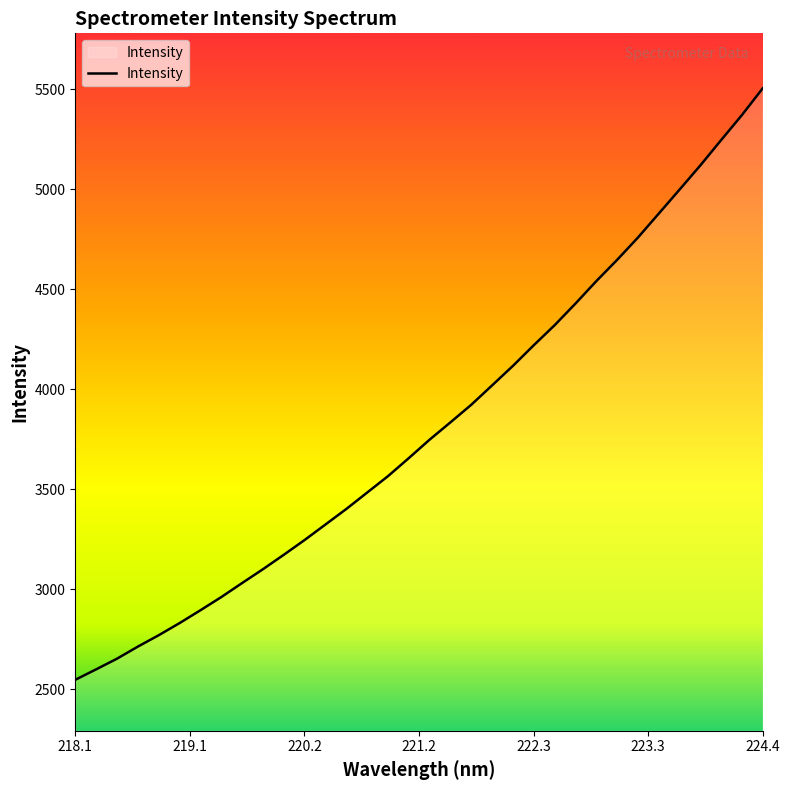

What is the smallest value displayed?

2547.7